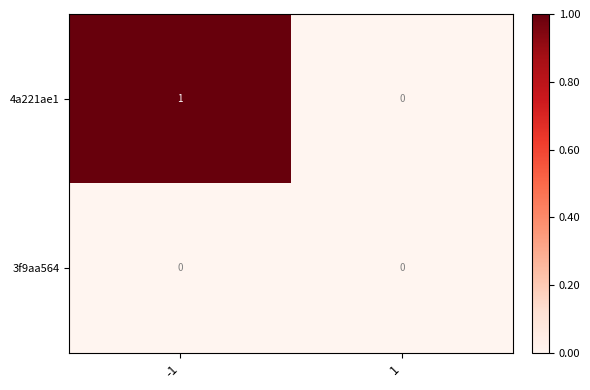

The 4a221ae1 series shows 1 at 1. True or false?

False